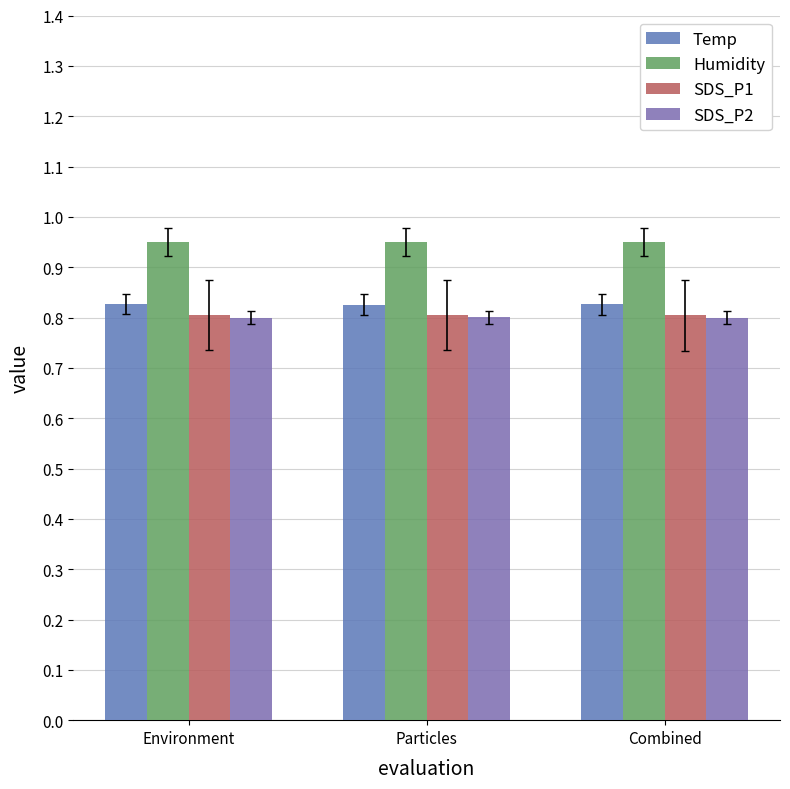

Reading left to right, transcribe all the data shown in this chart.

Temp: 0.8	0.8	0.8
Humidity: 1.0	0.9	0.9
SDS_P1: 0.8	0.8	0.8
SDS_P2: 0.8	0.8	0.8